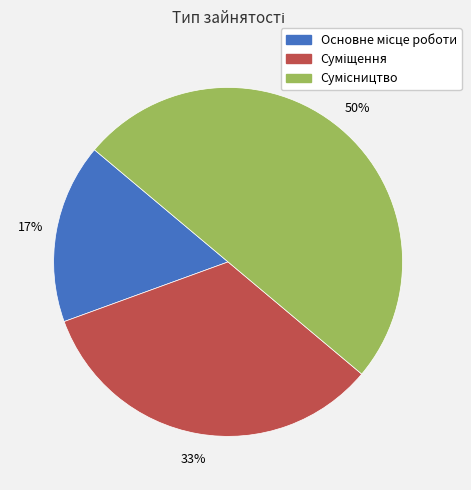

To the nearest percent, what is the average slice percentage?

33%